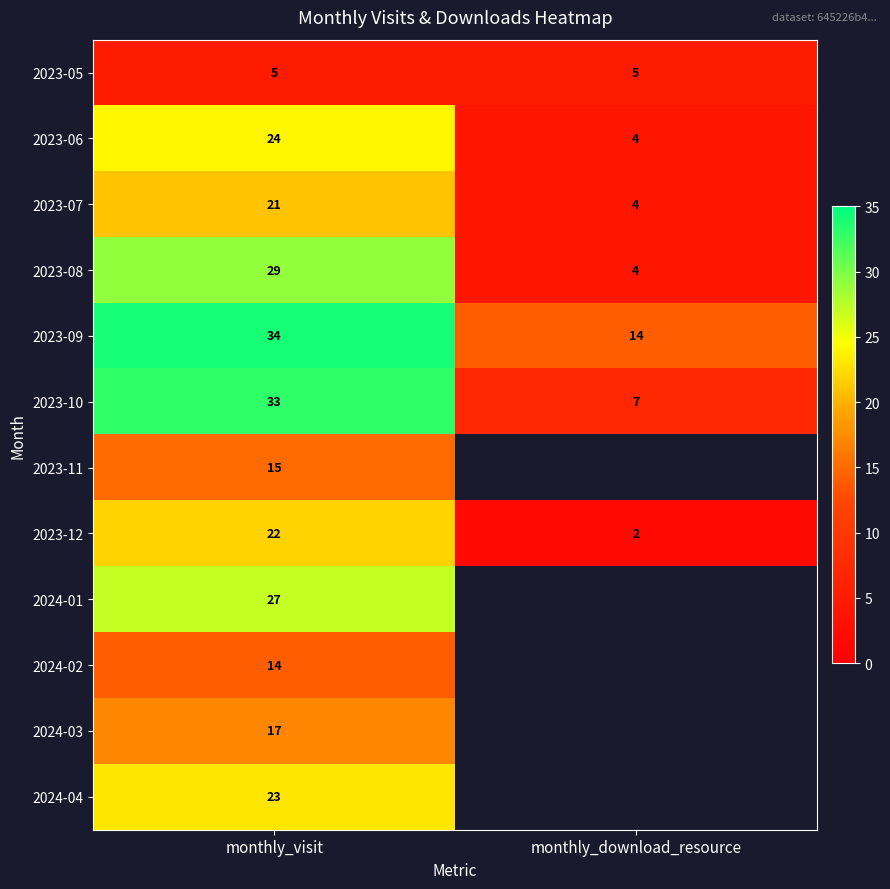

What is the total value across all series at monthly_visit?

264